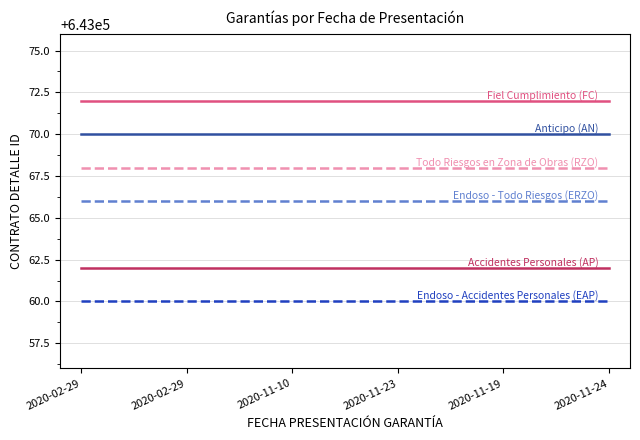

How many lines are shown in the chart?

6